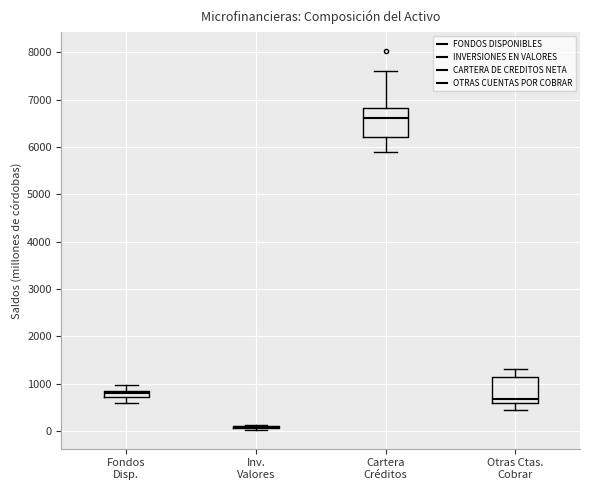

Where is the upper edge of the box for Fondos Disp. on the y-axis? The values are not printed on the chart, so give them approximately, as read against the axis.

800